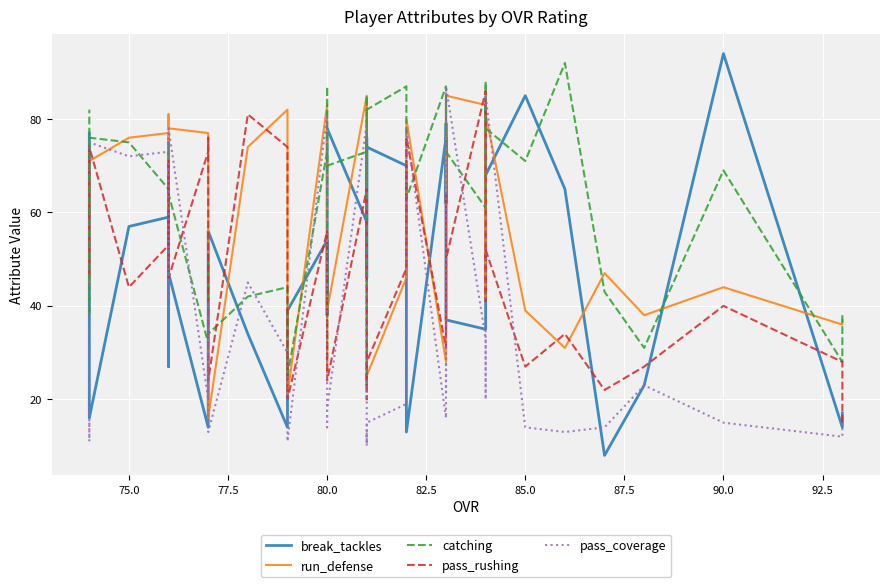

What are all the series names shown in the legend?

break_tackles, run_defense, catching, pass_rushing, pass_coverage